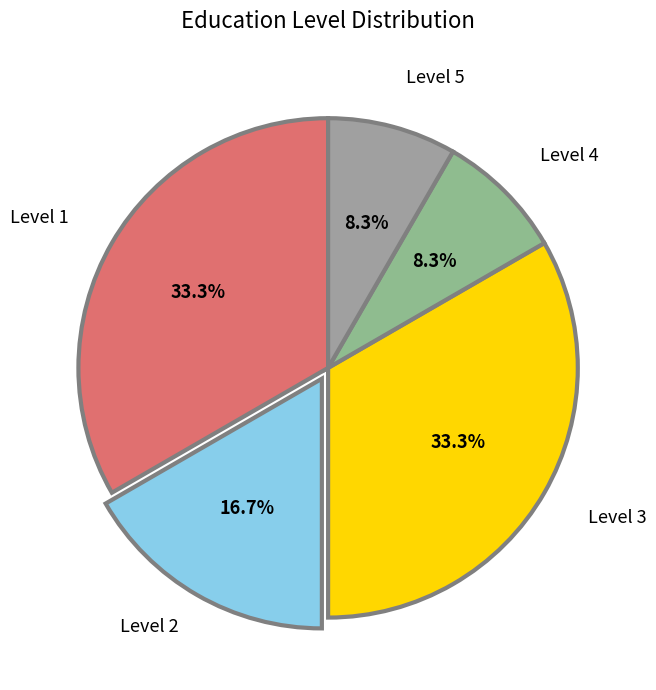

How many slices are in this pie chart?

5